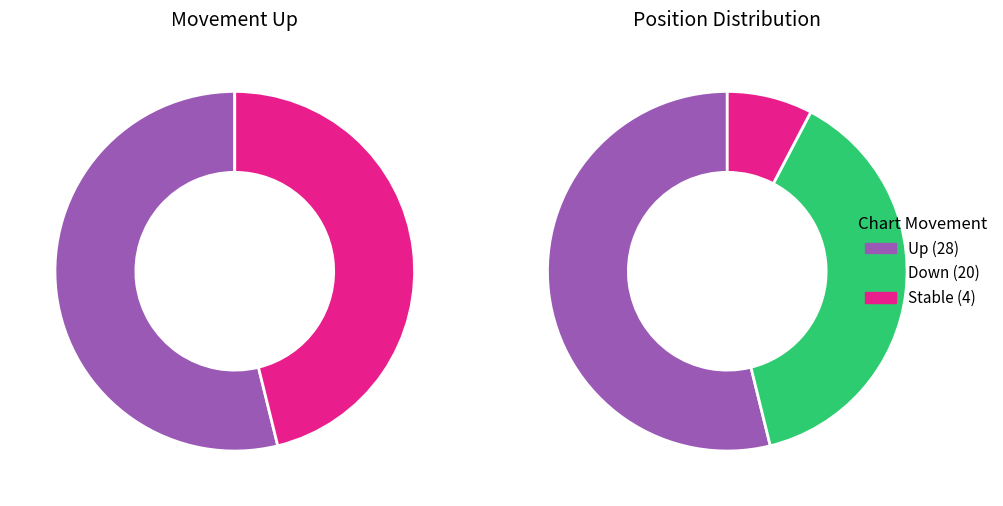

To the nearest percent, what is the average slice percentage?

33%